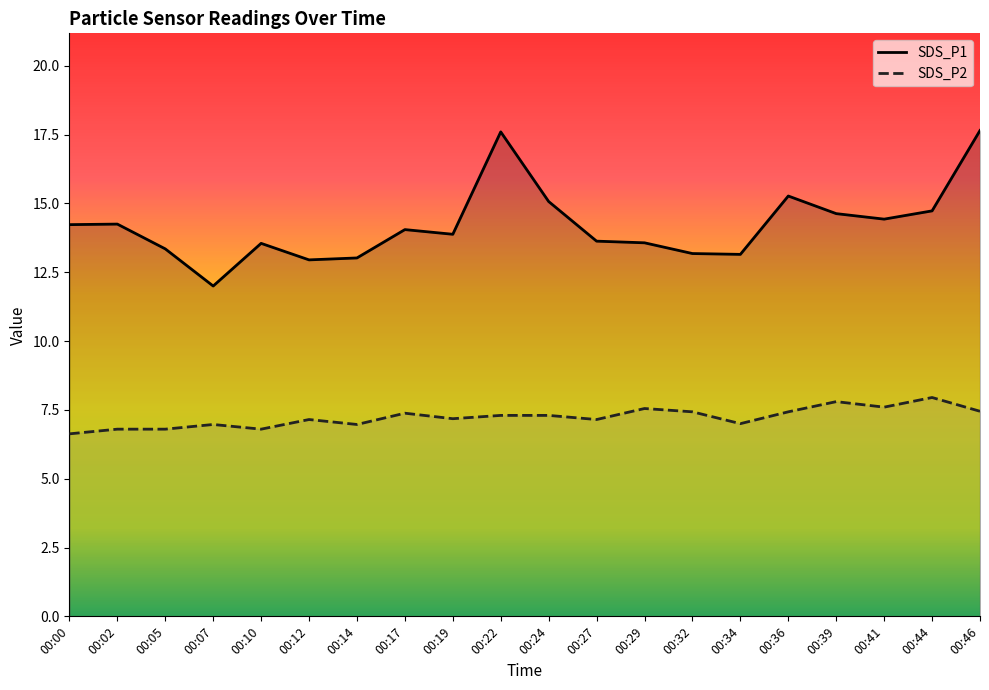

What is the difference between the maximum and second lowest values in the SDS_P2 series?

1.2